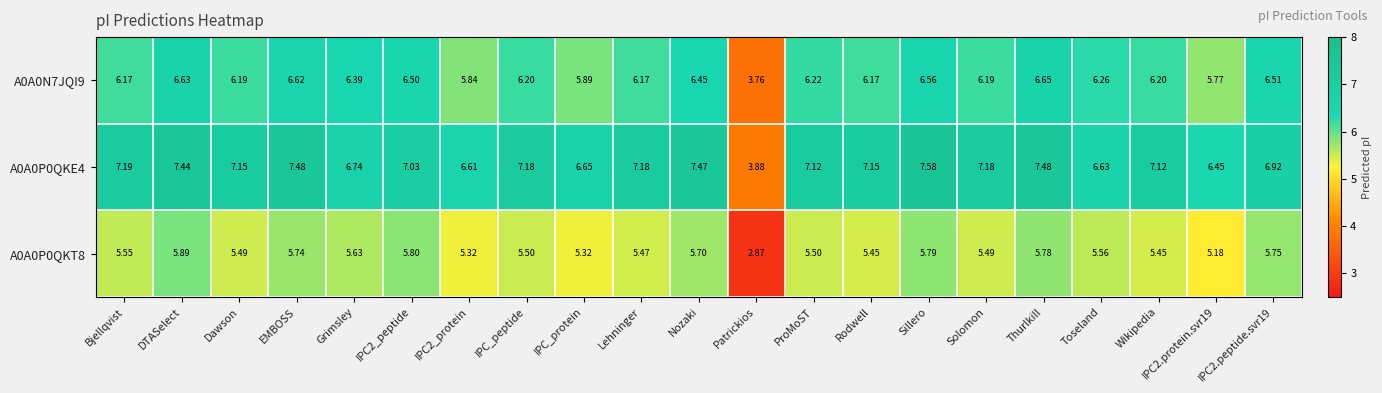

Where is A0A0P0QKT8 nearest to the value 4?

Patrickios